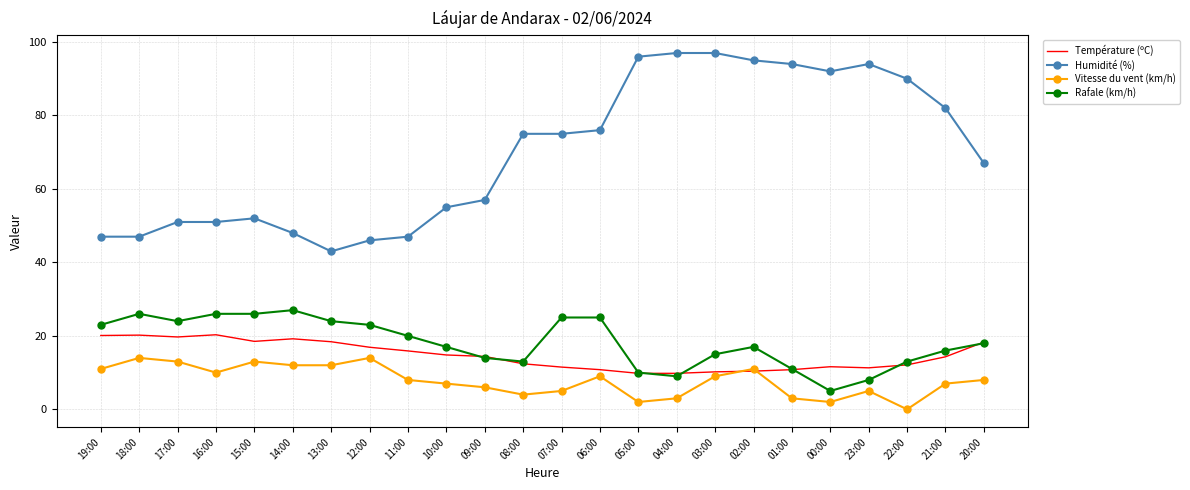

At which category does Rafale (km/h) reach its first local valley?

17:00